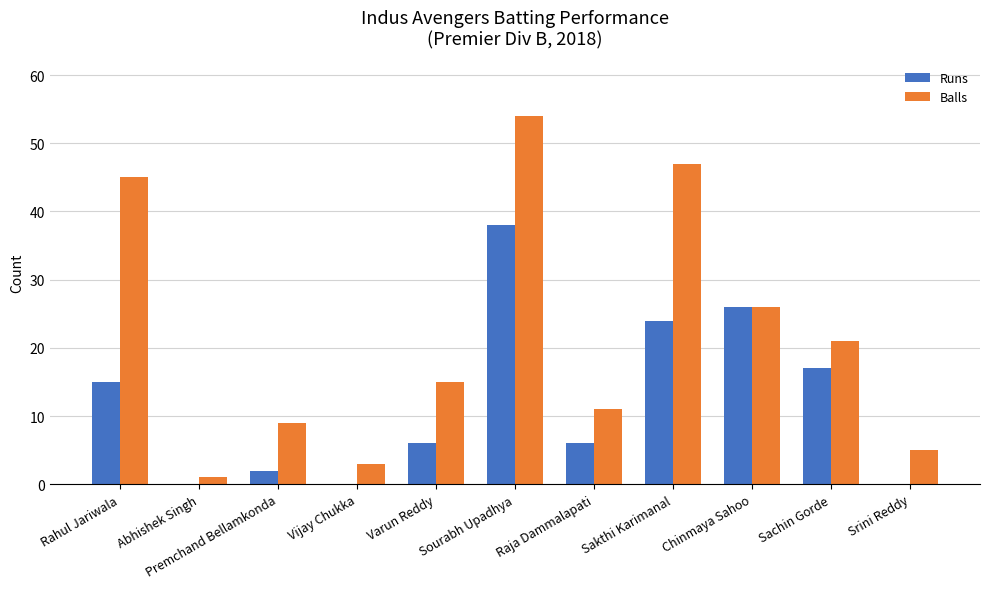

At which label is Runs closest to 19?

Sachin Gorde